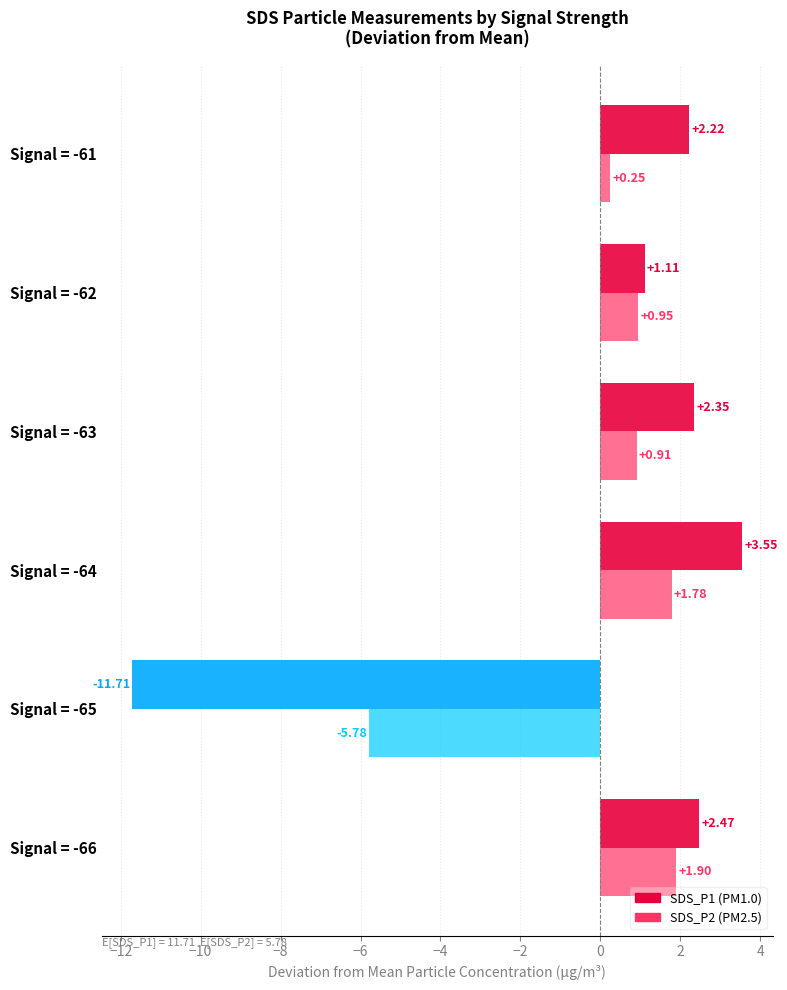

What is the total value across all series at Signal = -63?

3.3